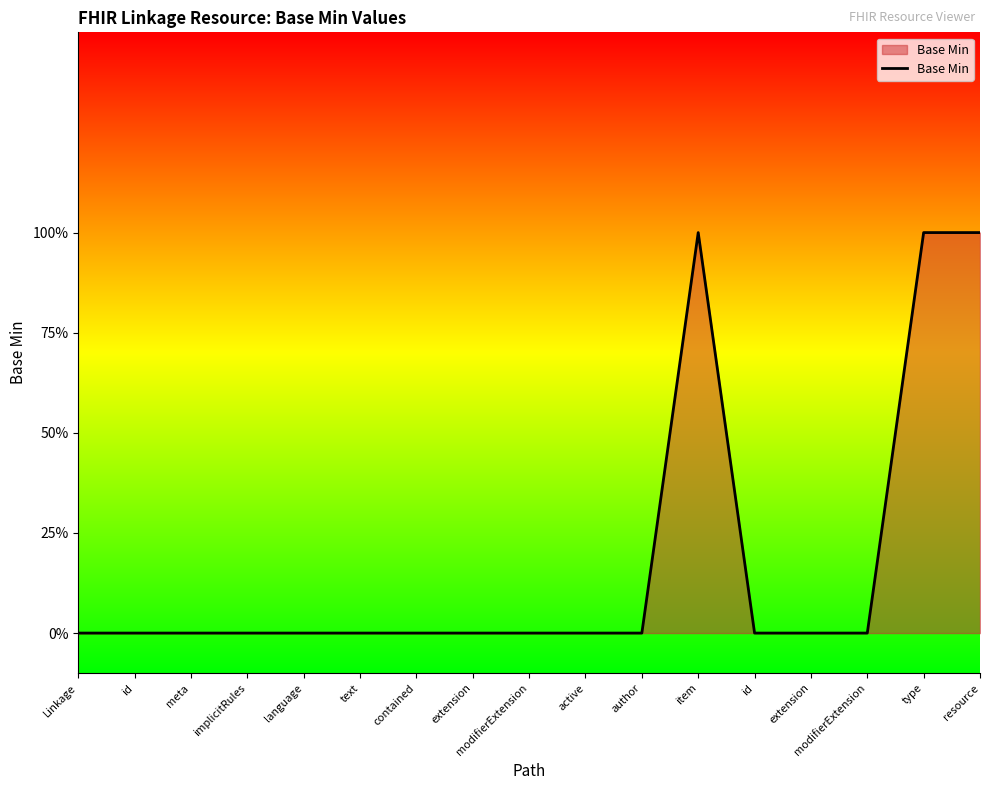

The chart shows a value of 1 at modifierExtension. True or false?

False